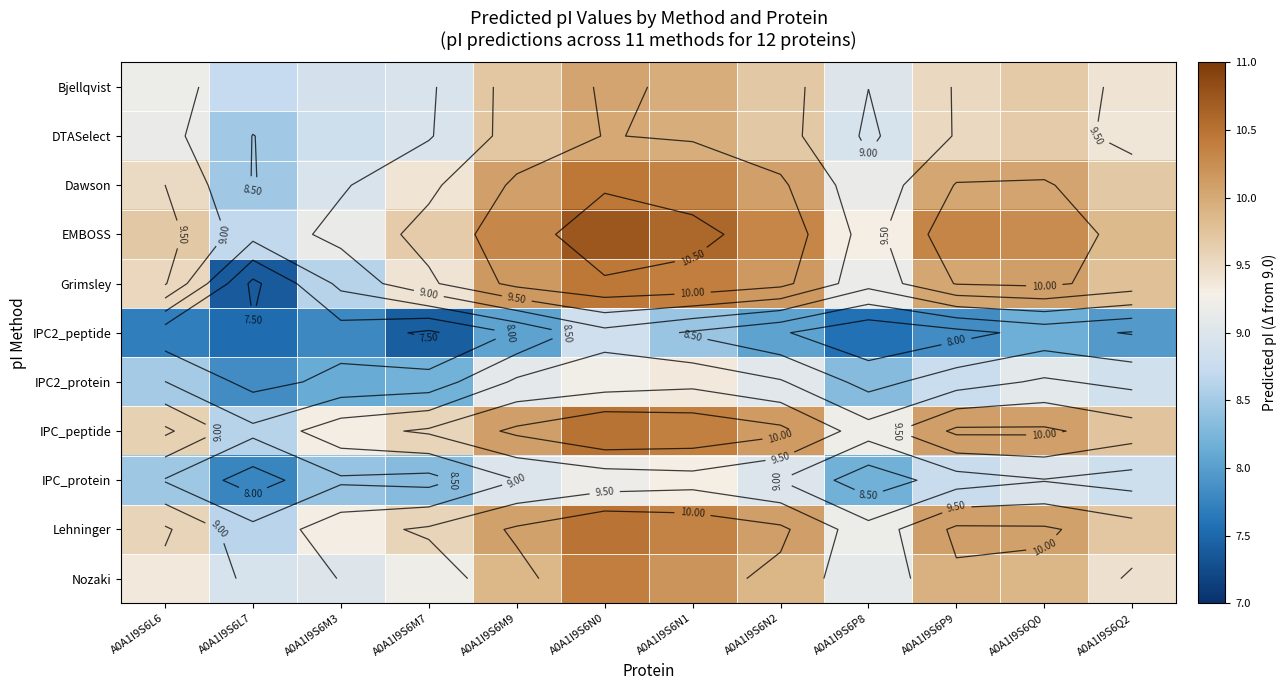

What is the difference between the maximum and second lowest values in the IPC_protein series?

1.1